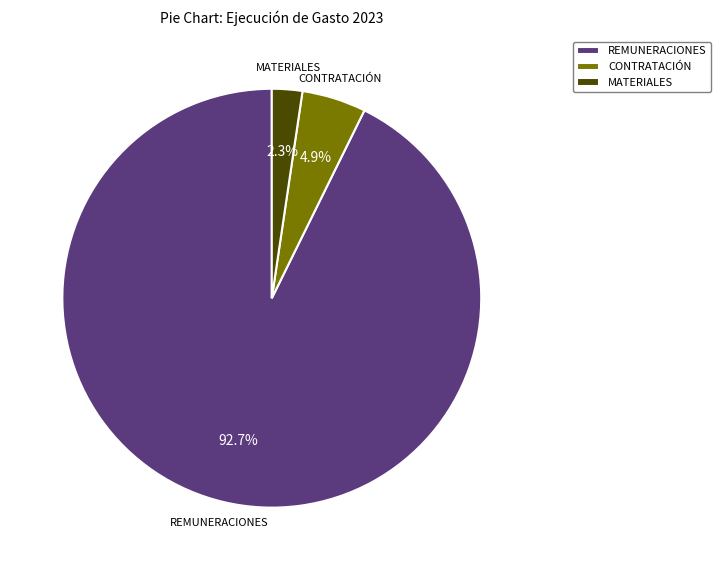

Rank the categories by value from lowest to highest.

MATERIALES, CONTRATACIÓN, REMUNERACIONES